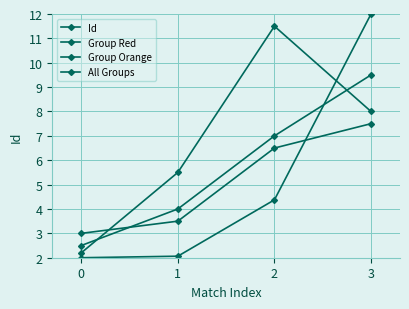

How many lines are shown in the chart?

4